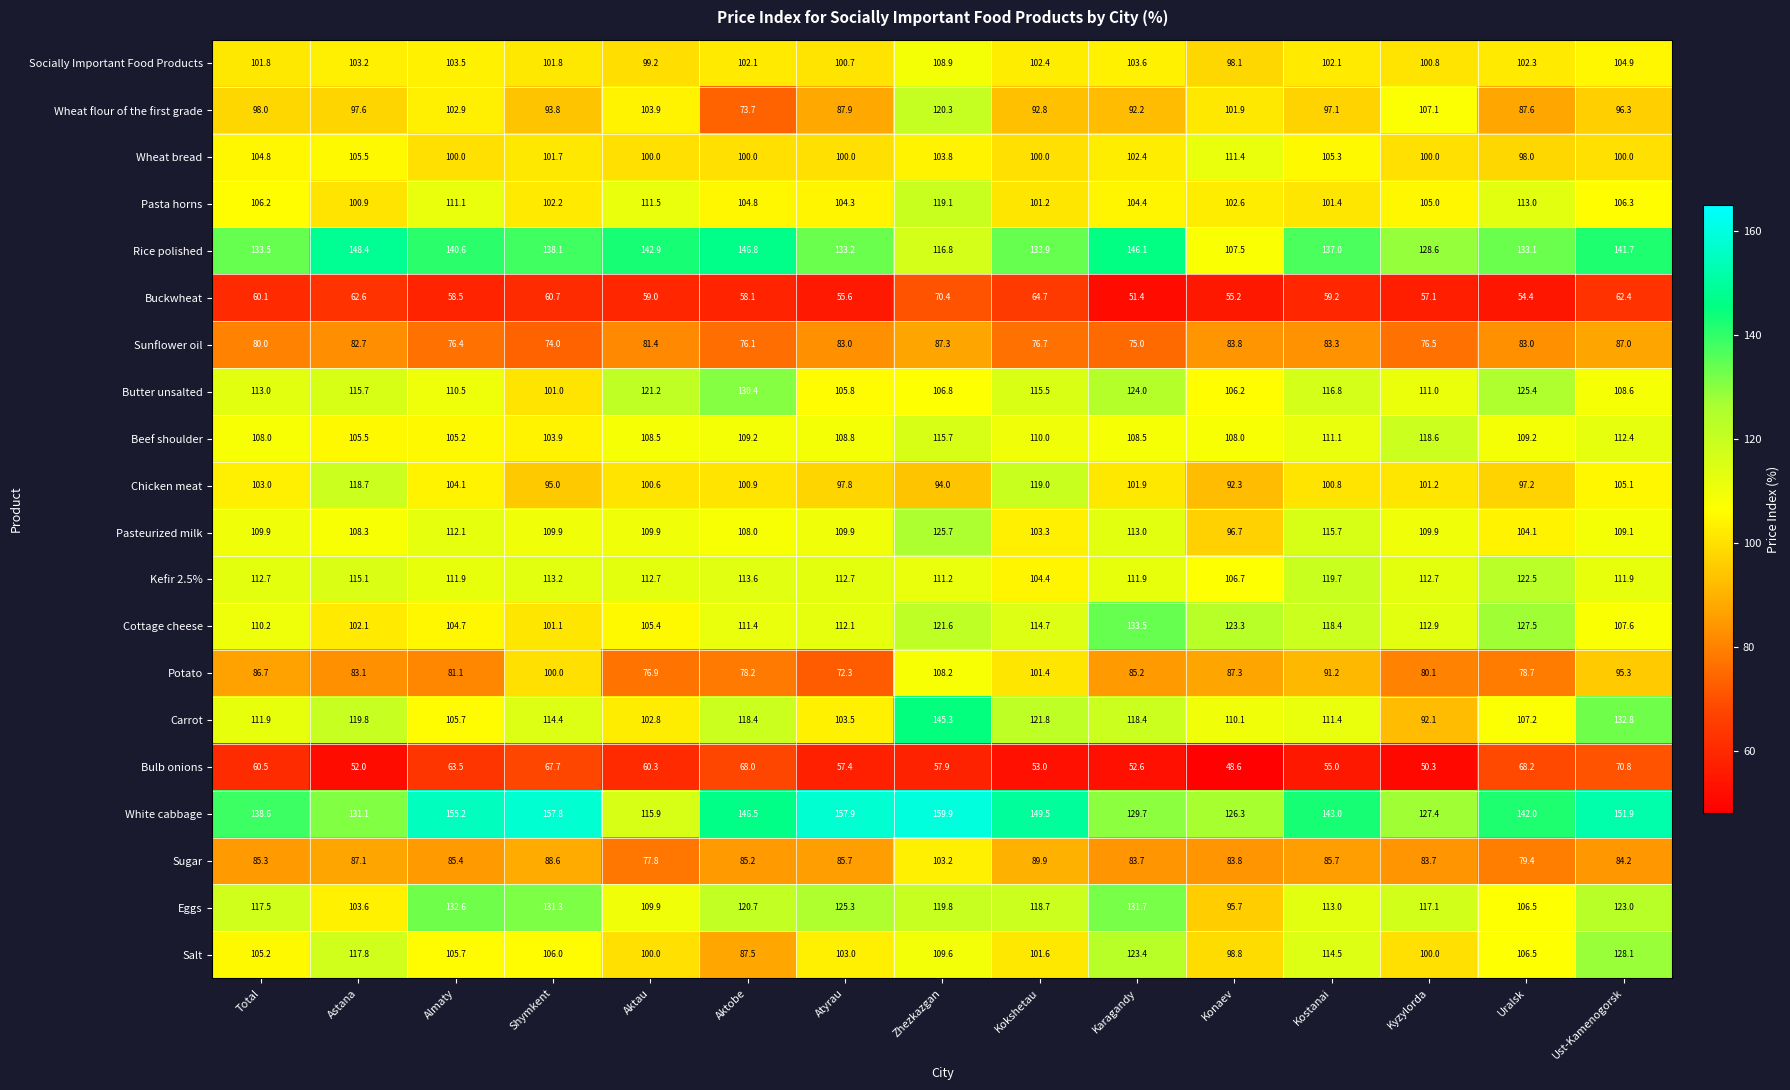

What is the total value across all series at Zhezkazgan?

2205.5